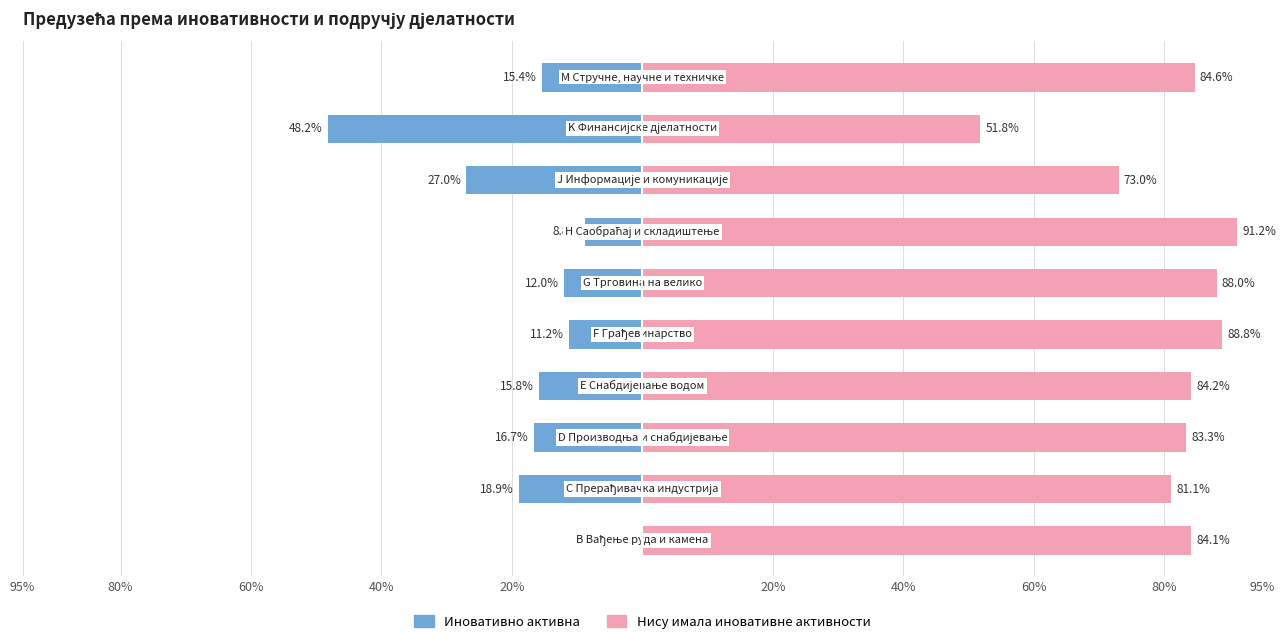

Reading right to left, what are all the values shown in this chart?

Иновативно активна: 95%=-15.4	80%=-48.2	60%=-27.0	40%=-8.8	20%=-12.0	20%=-11.2	40%=-15.8	60%=-16.7	80%=-18.9	95%=0.0
Нису имала иновативне активности: 95%=84.6	80%=51.8	60%=73.0	40%=91.2	20%=88.0	20%=88.8	40%=84.2	60%=83.3	80%=81.1	95%=84.1